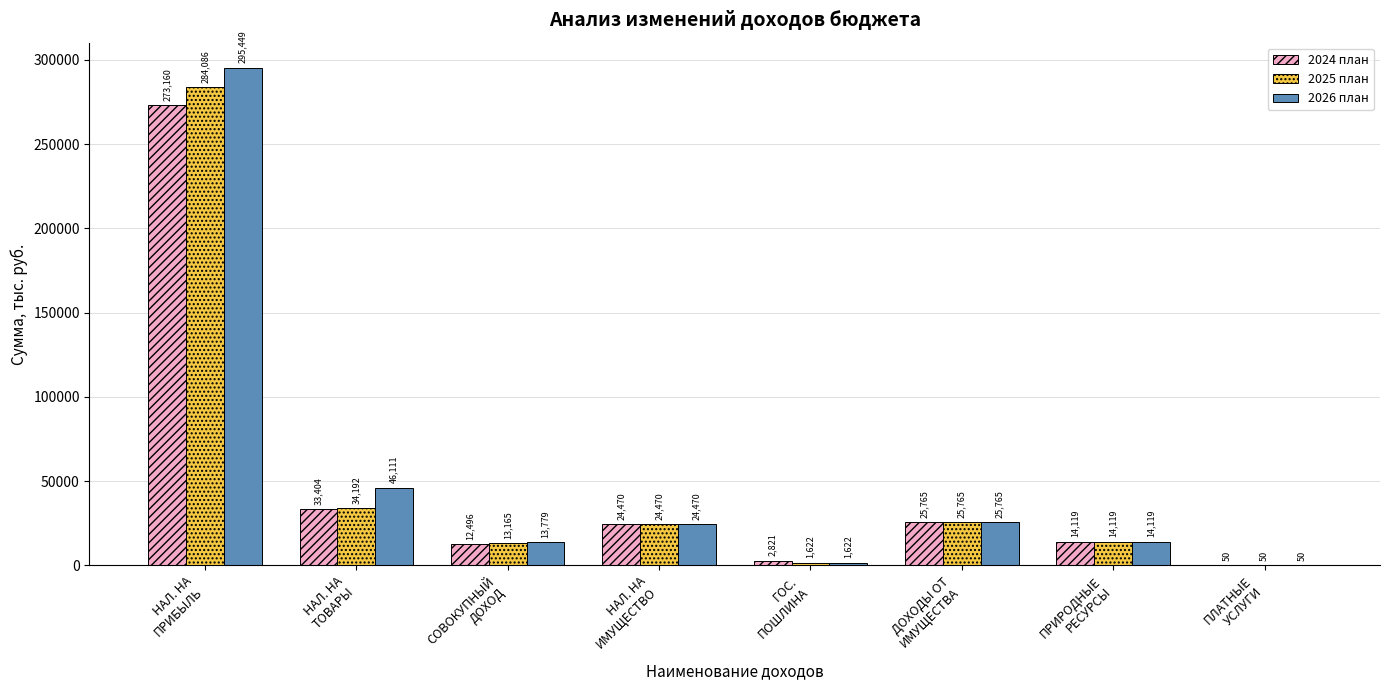

Which series has the largest total across all categories?

2026 план